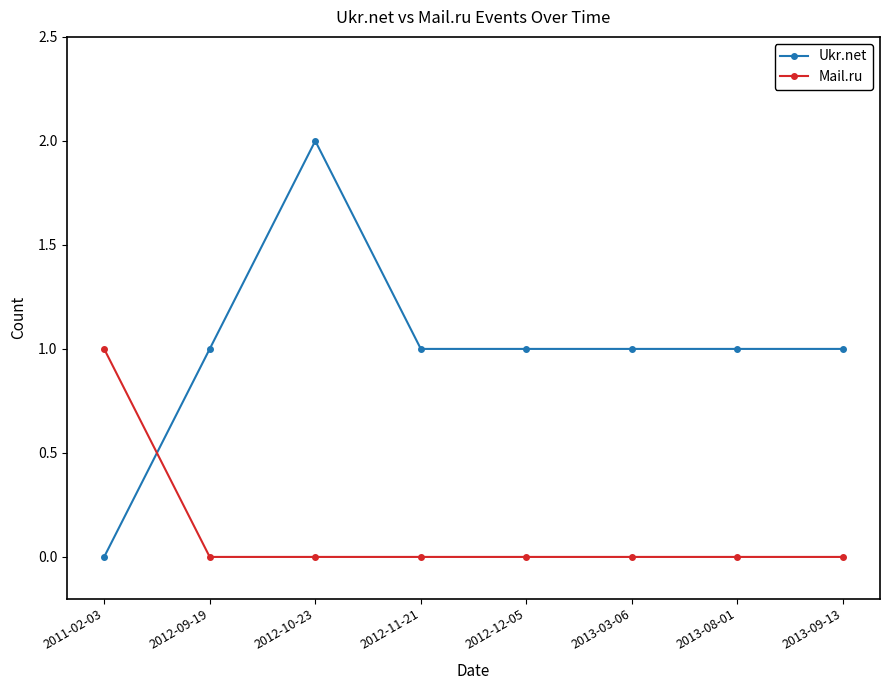

Which series has the largest range (max minus min)?

Ukr.net